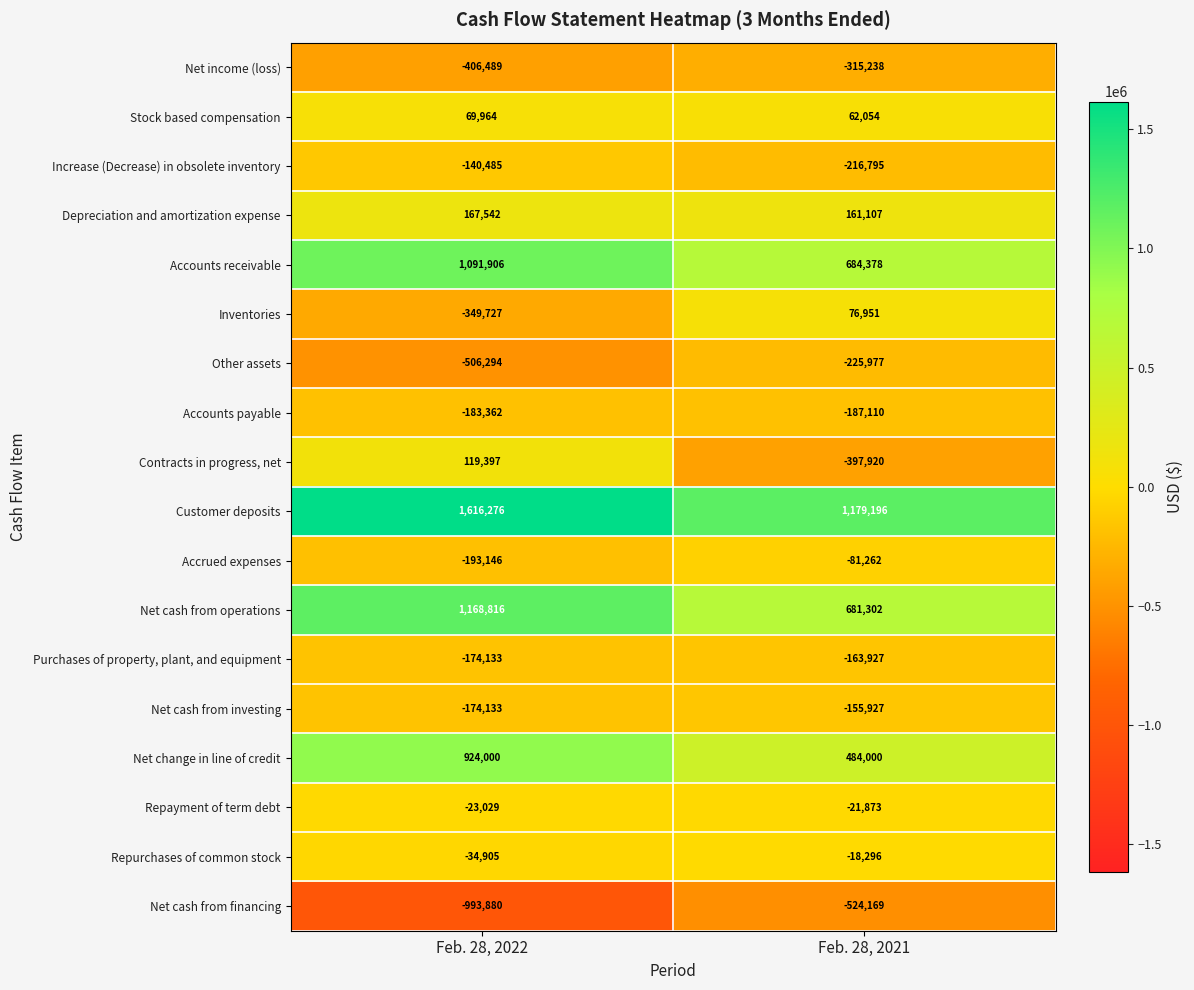

What is the difference between the maximum and minimum values in the Other assets series?

280317